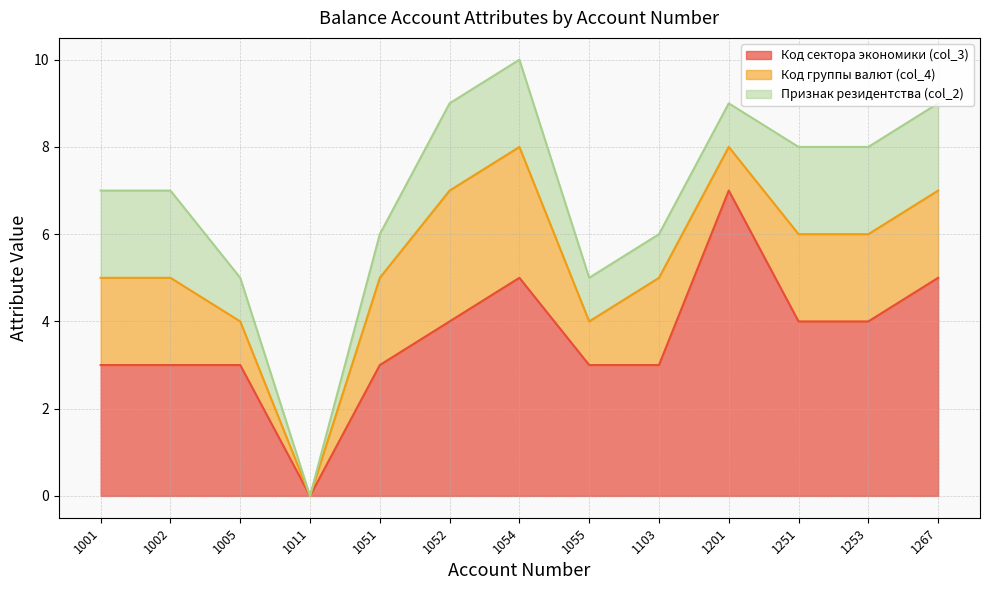

True or false: Признак резидентства (col_2) and Код группы валют (col_4) intersect in this chart.

False